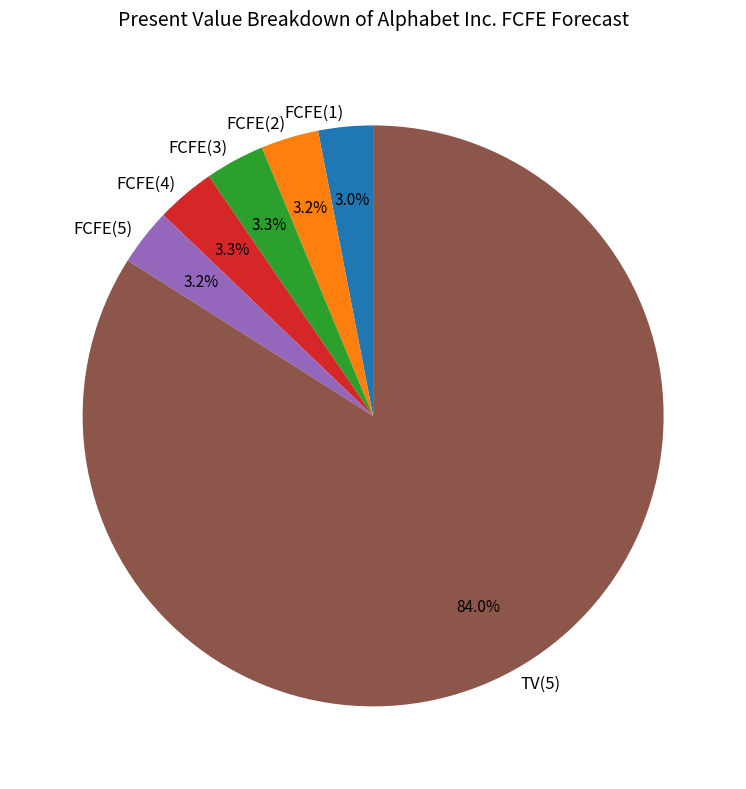

What is the total percentage of TV(5) and FCFE(2)?

87.2%